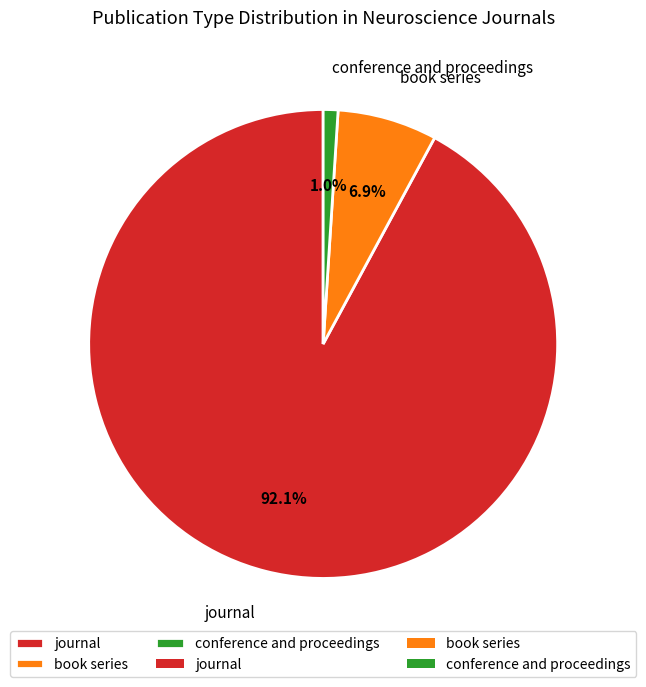

The conference and proceedings slice represents 1% of the pie. True or false?

True